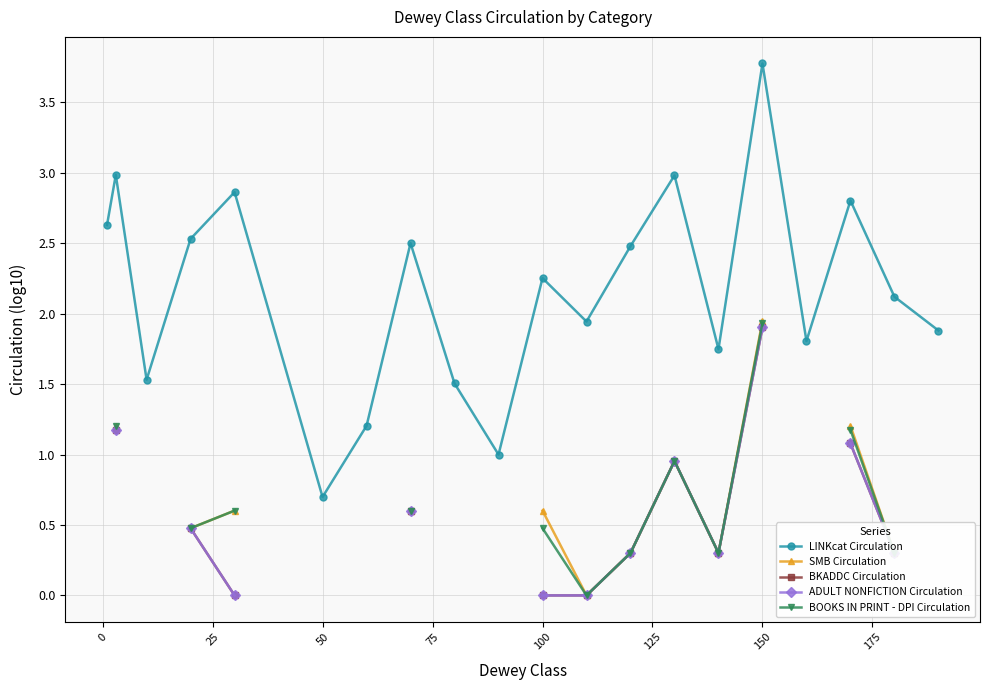

True or false: LINKcat Circulation has a value of 1.5 at 100.

False